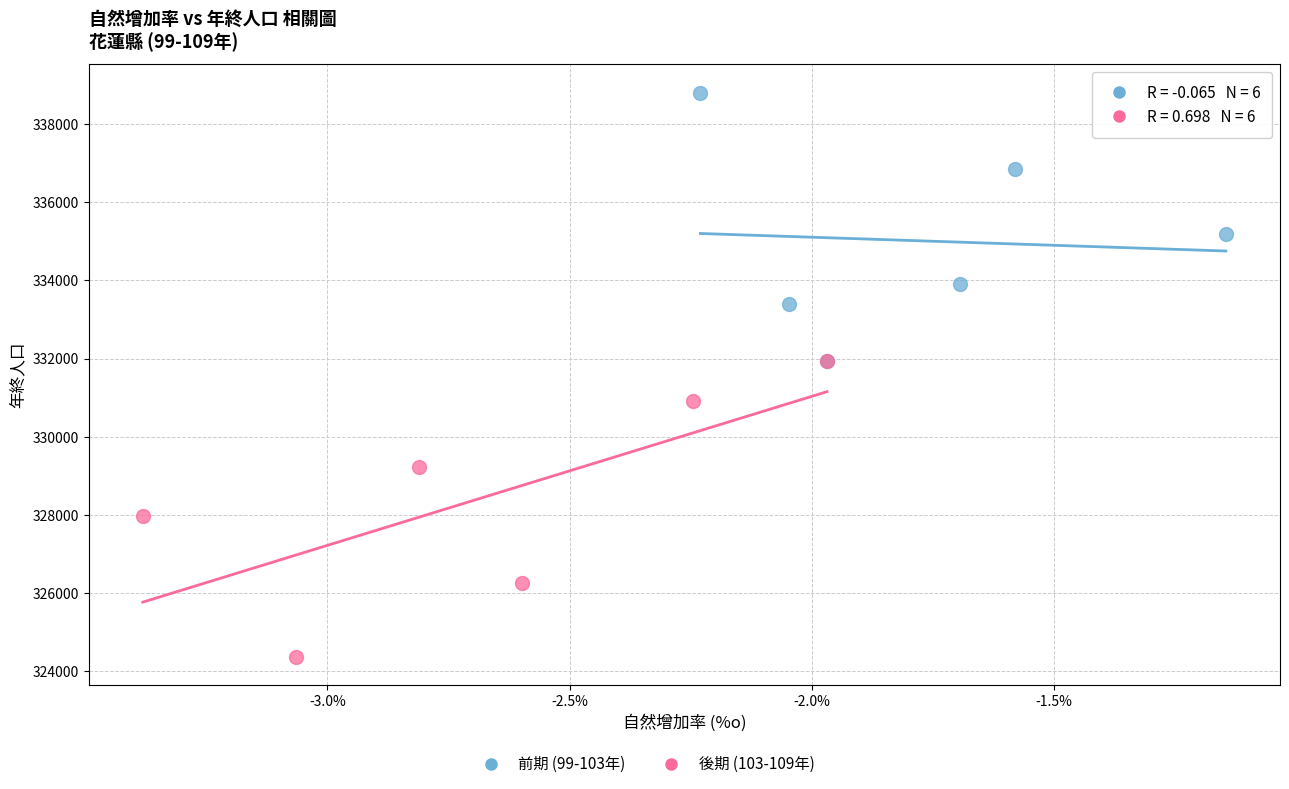

Which series reaches the maximum Y coordinate?

前期 (99-103年)